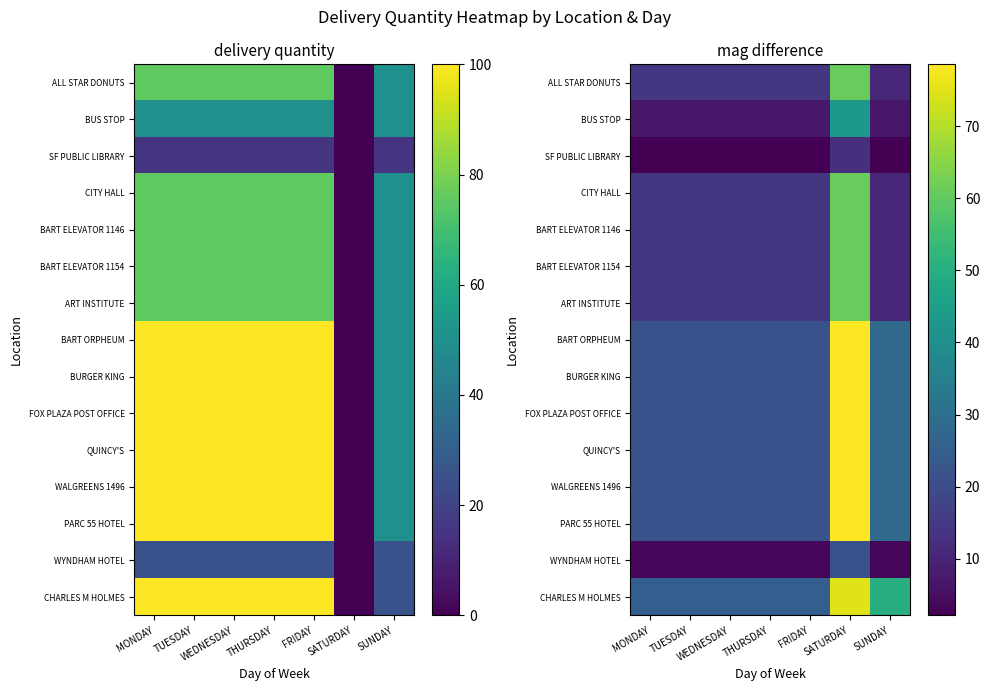

What is the spread (max minus min) of values at TUESDAY?

22.9